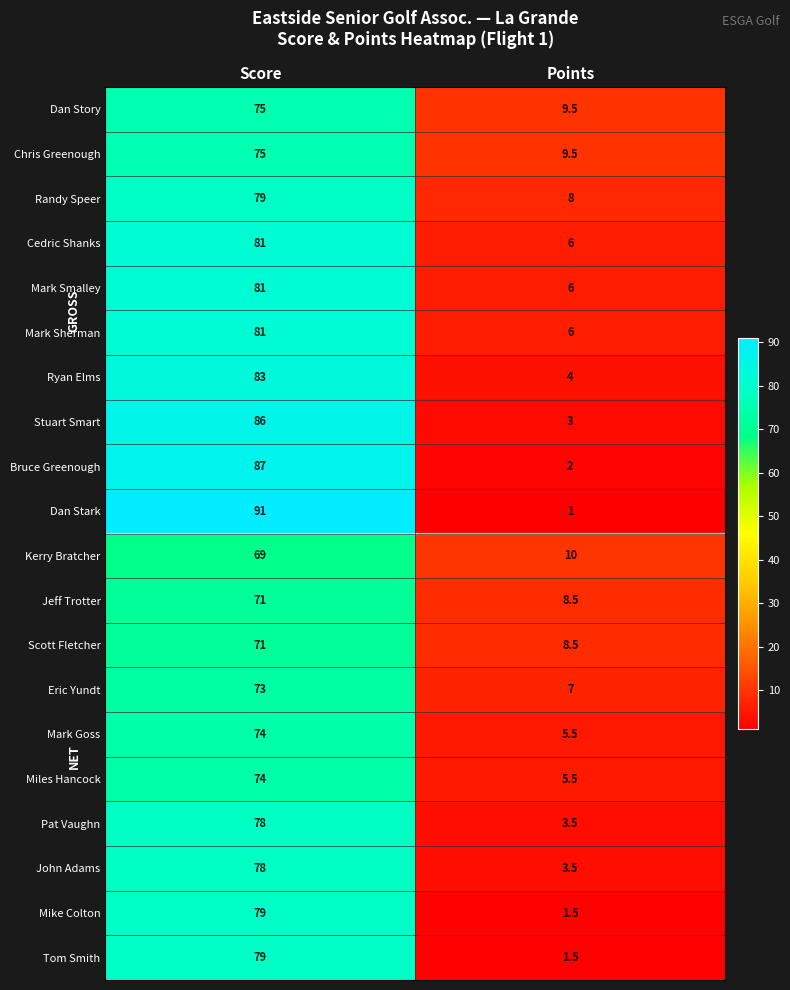

What is the difference between the Mike Colton values at Points and Score?

77.5